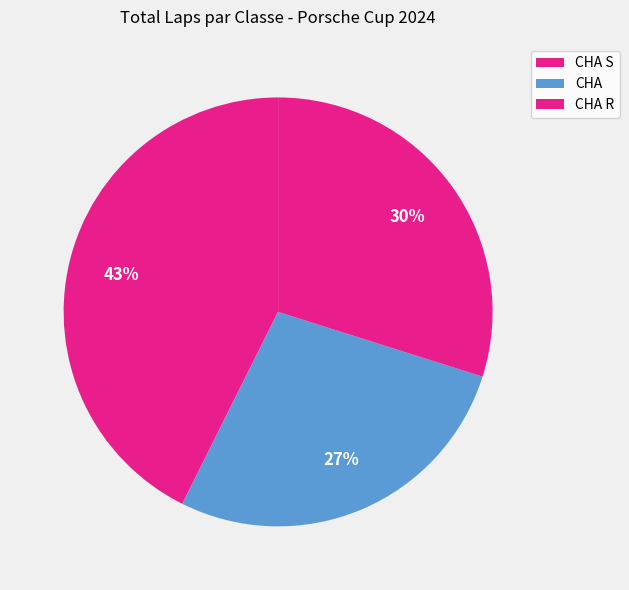

How many slices are in this pie chart?

3